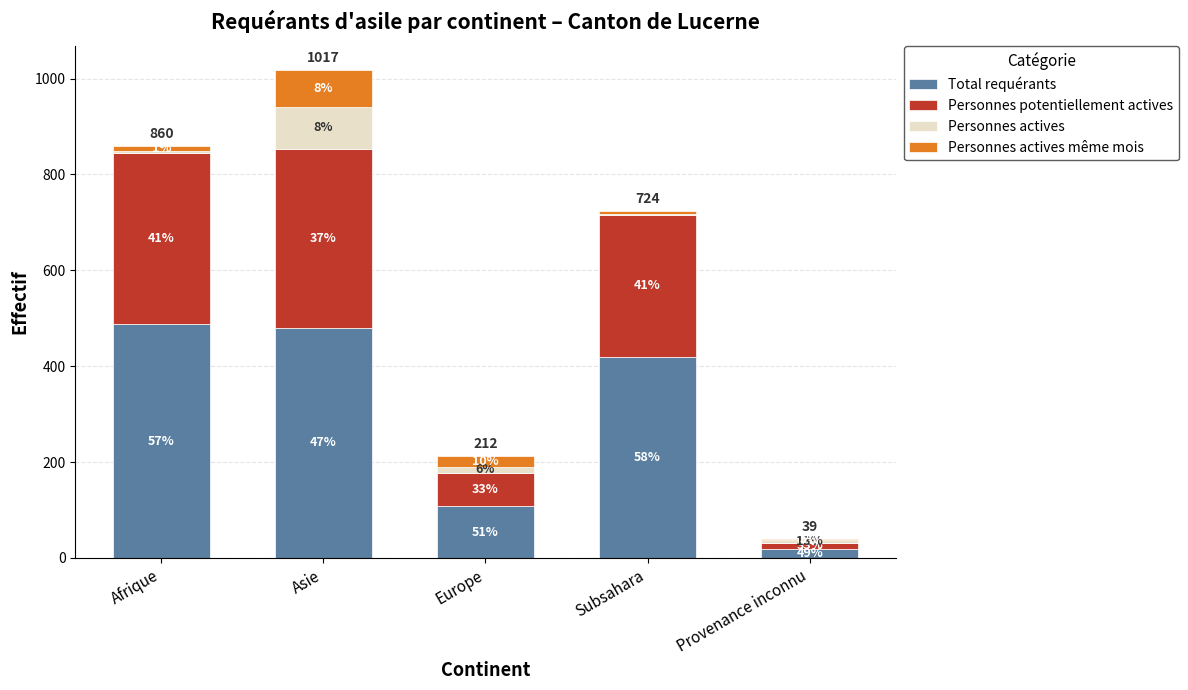

Is it true that Personnes actives equals 7 at Afrique?

False